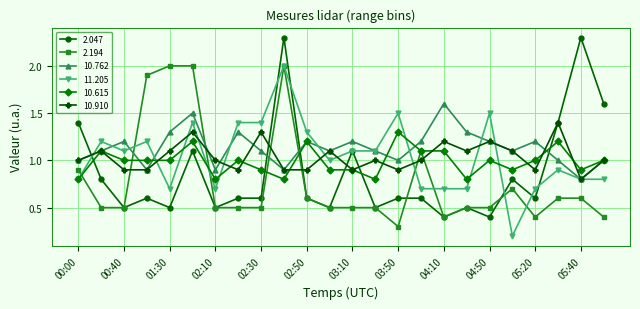

Which series has the widest spread of values?

2.047